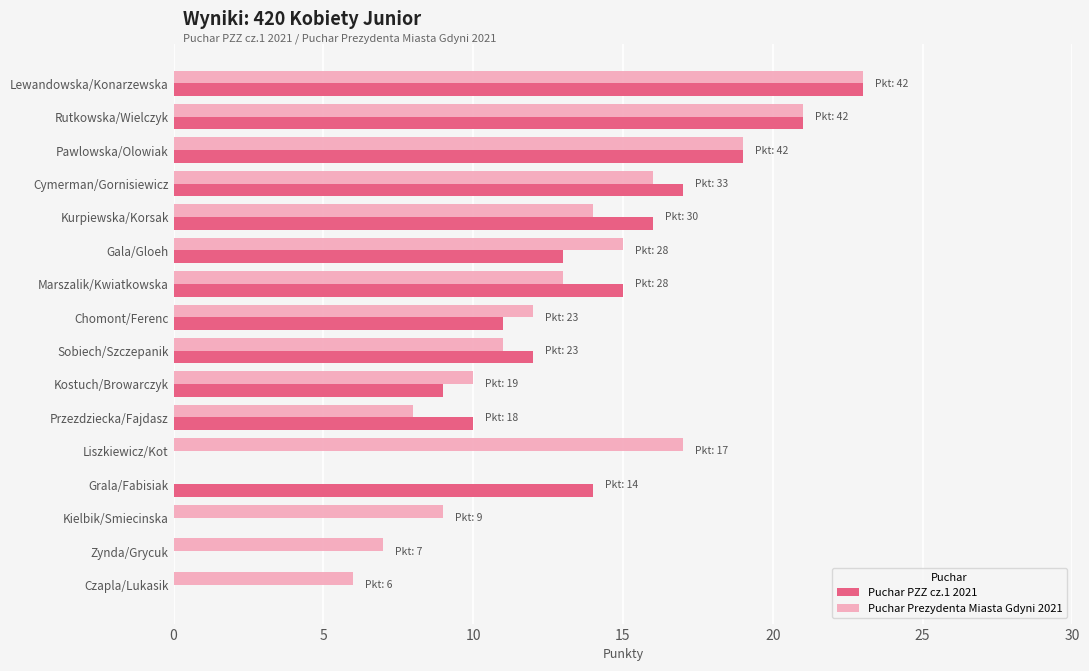

True or false: Puchar Prezydenta Miasta Gdyni 2021 has a value of 17 at Liszkiewicz/Kot.

True